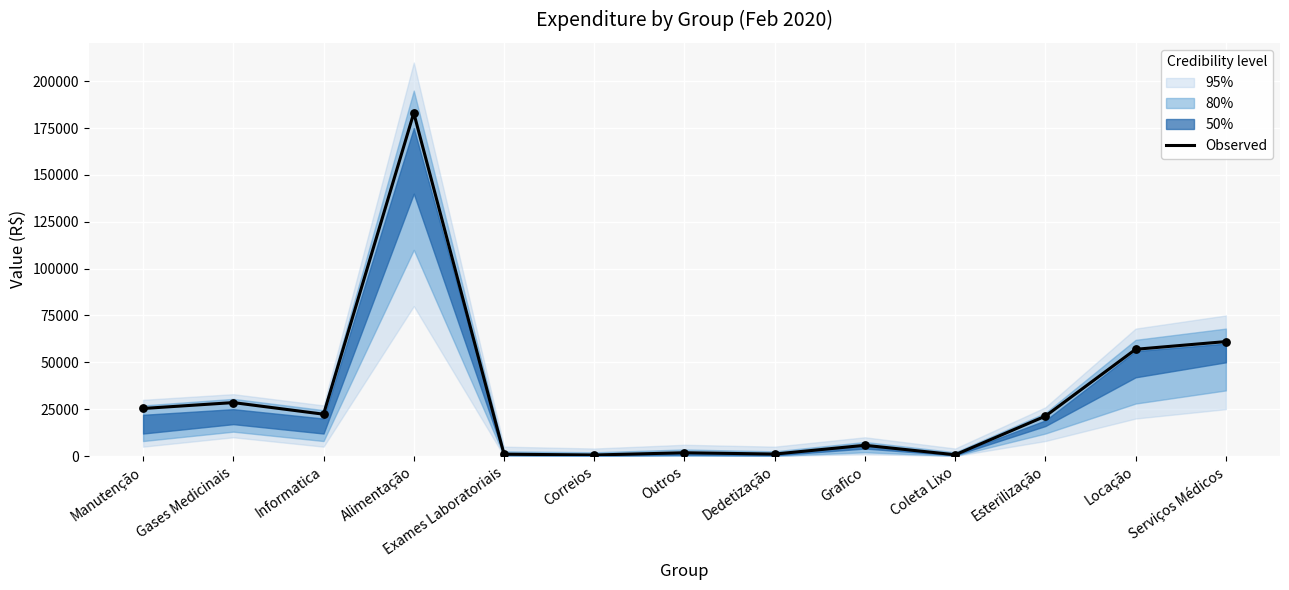

What is the ratio of the value at Gases Medicinais to the value at Grafico?

5.0